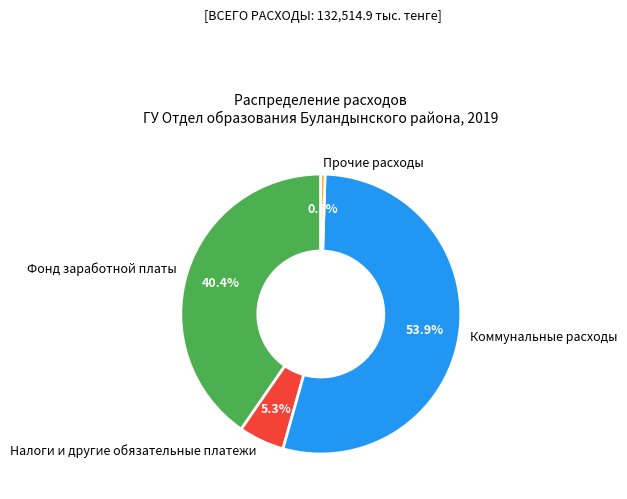

What is the largest slice in the pie chart?

Коммунальные расходы